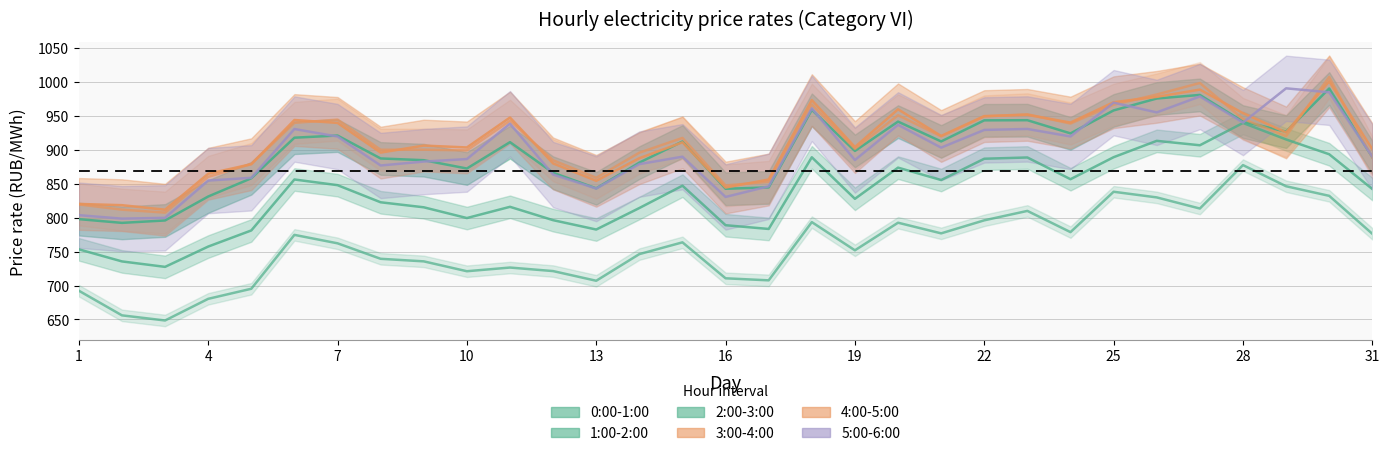

What is the difference between the 5:00-6:00 values at 12 and 13?

20.6